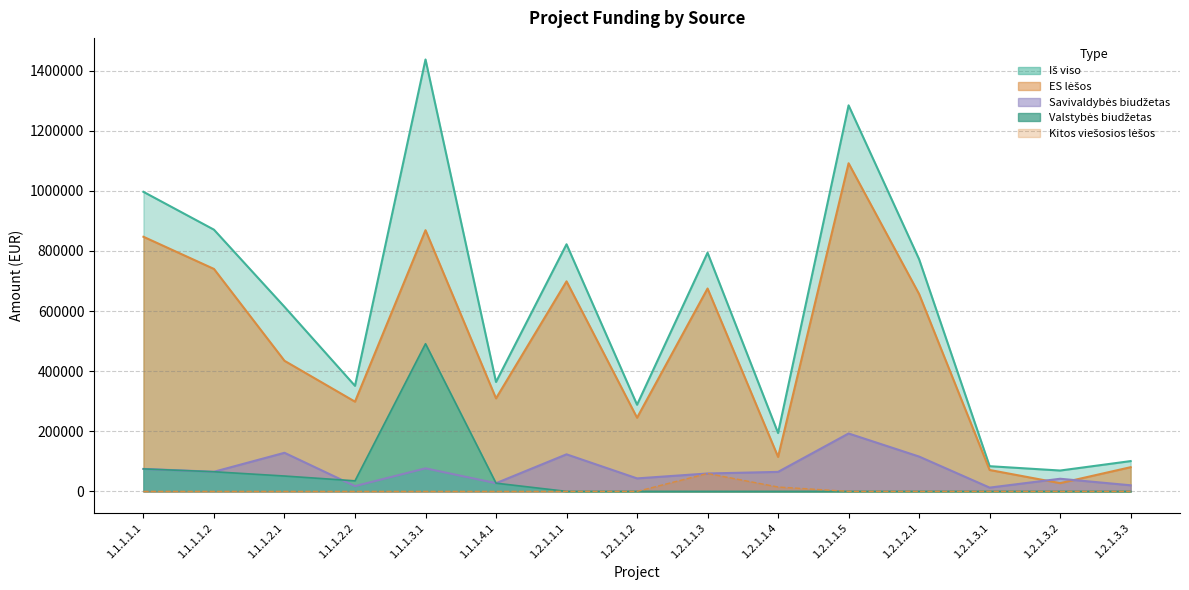

List the labels in order of Savivaldybės biudžetas value, largest first.

1.2.1.1.5, 1.1.1.2.1, 1.2.1.1.1, 1.2.1.2.1, 1.1.1.3.1, 1.1.1.1.1, 1.1.1.1.2, 1.2.1.1.4, 1.2.1.1.3, 1.2.1.1.2, 1.2.1.3.2, 1.1.1.4.1, 1.2.1.3.3, 1.1.1.2.2, 1.2.1.3.1